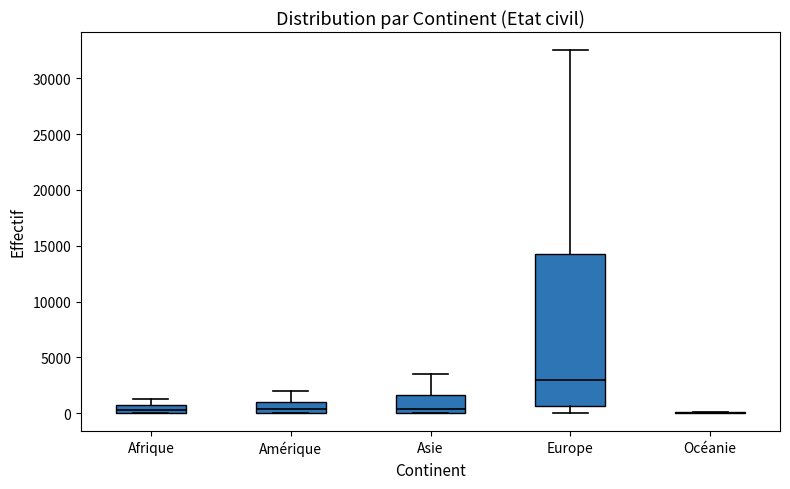

Where is the upper edge of the box for Asie on the y-axis? The values are not printed on the chart, so give them approximately, as read against the axis.

1500